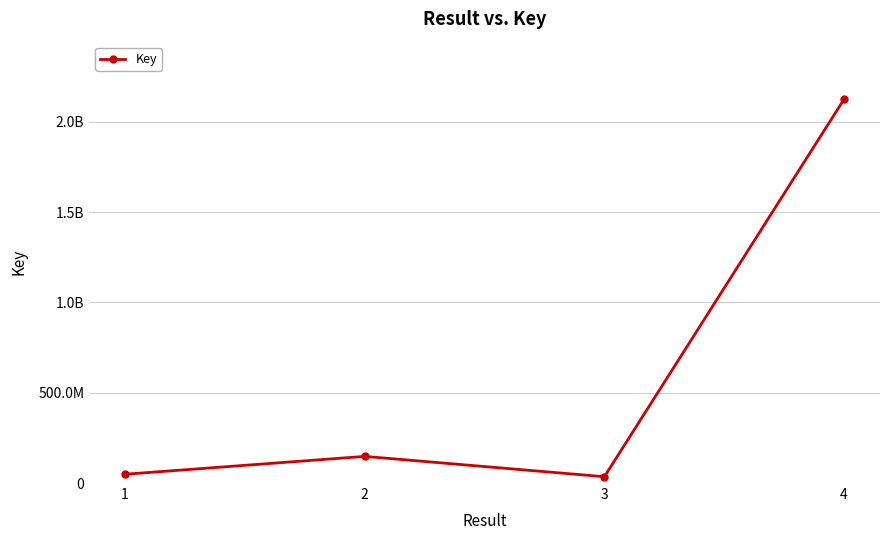

Does the chart display data point markers on the line(s)?

Yes